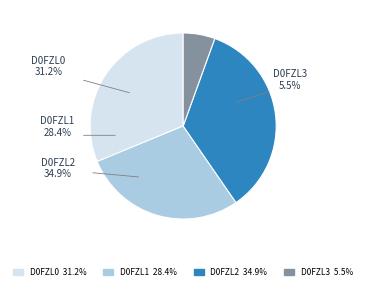

To the nearest percent, what percentage of the pie is D0FZL2?

35%